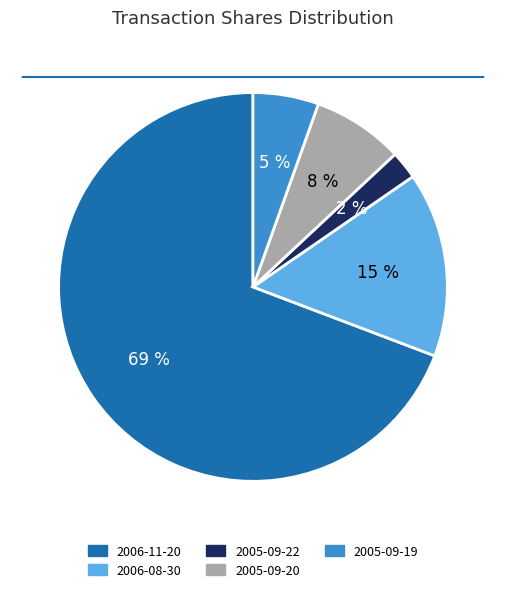

Which category accounts for the majority?

2006-11-20